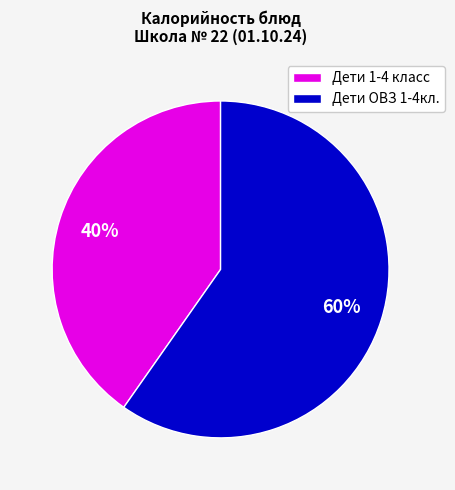

Count the number of slices in the pie.

2